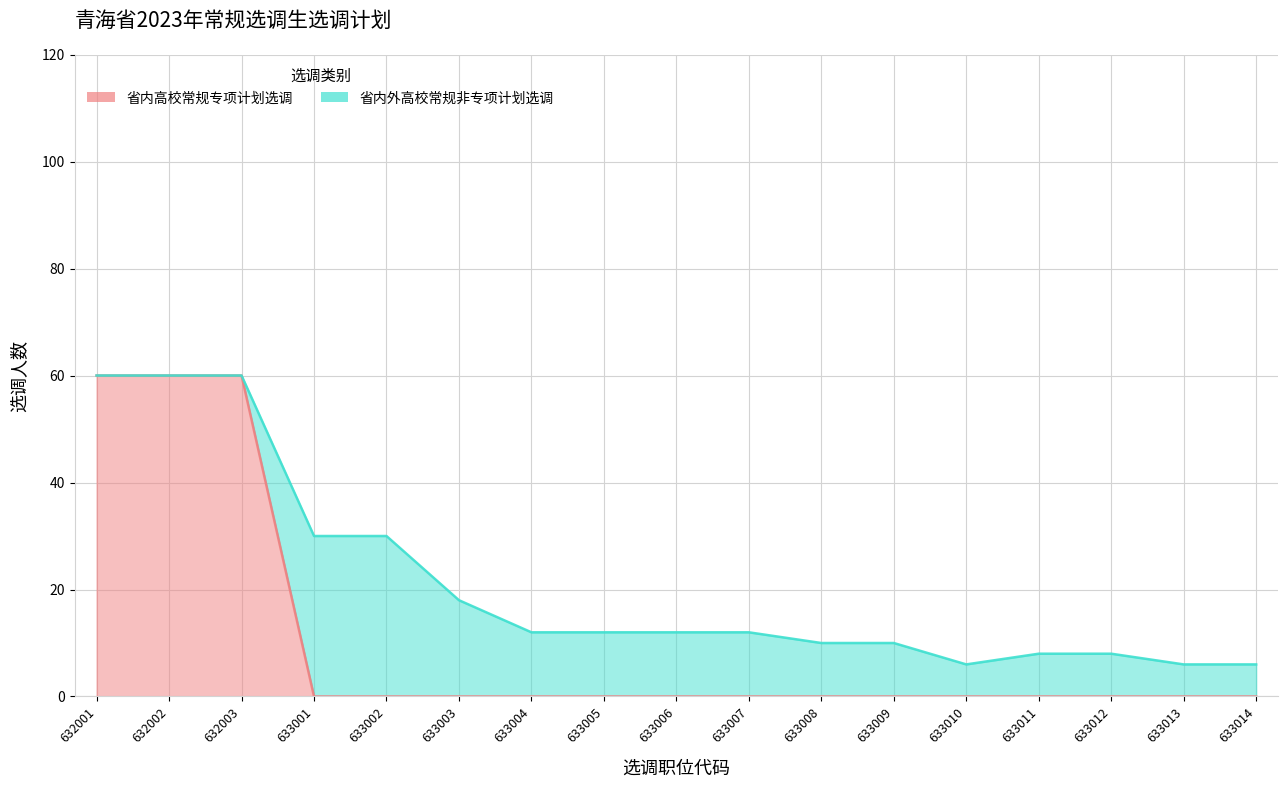

List the labels in order of value, largest first.

632001, 632002, 632003, 633001, 633002, 633003, 633004, 633005, 633006, 633007, 633008, 633009, 633010, 633011, 633012, 633013, 633014